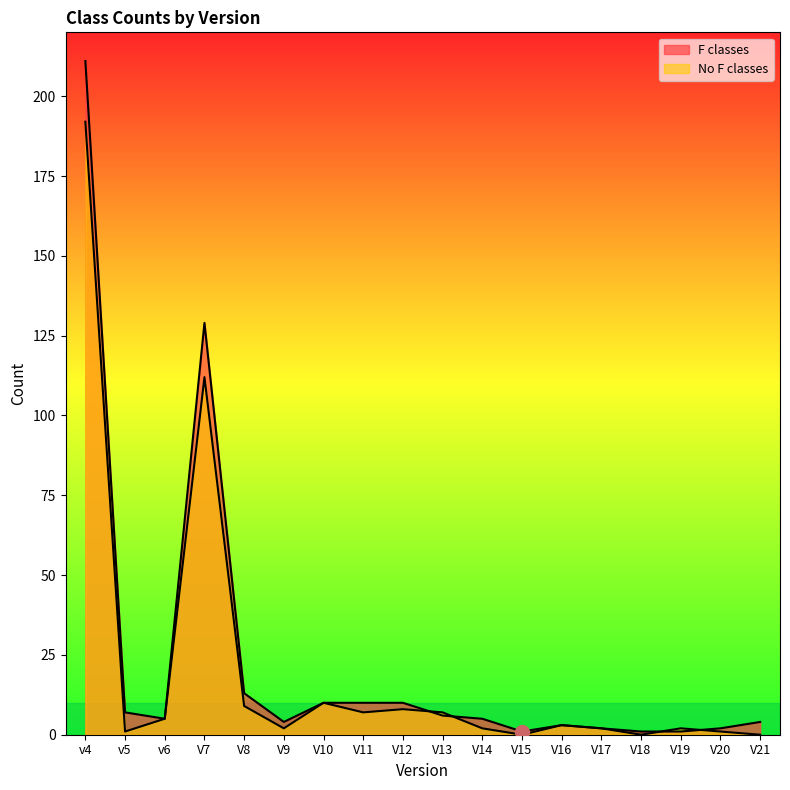

What is the total value across all series at V7?

241